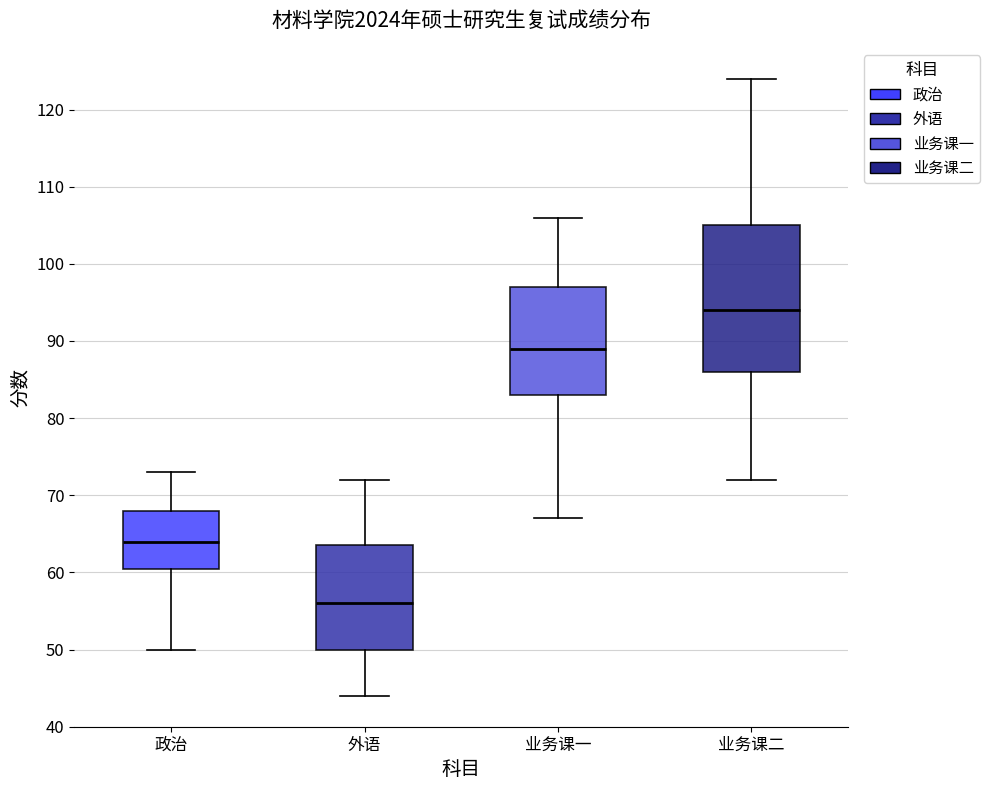

Comparing the boxes themselves (not the whiskers), which one is the tallest?

业务课二